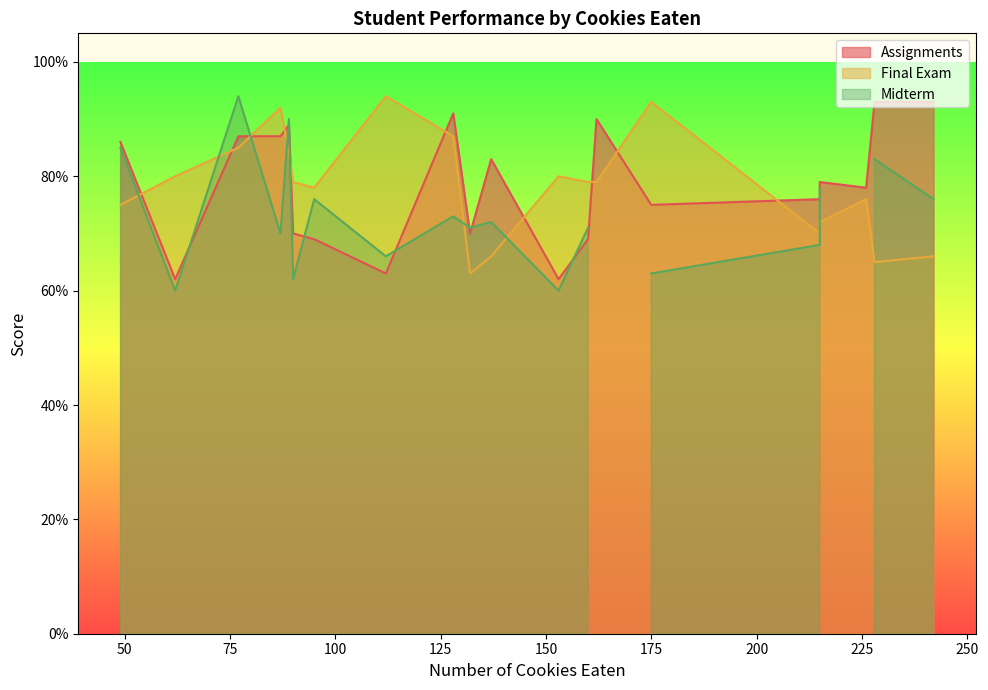

What is the difference between the maximum and minimum values in the Final Exam series?

0.3